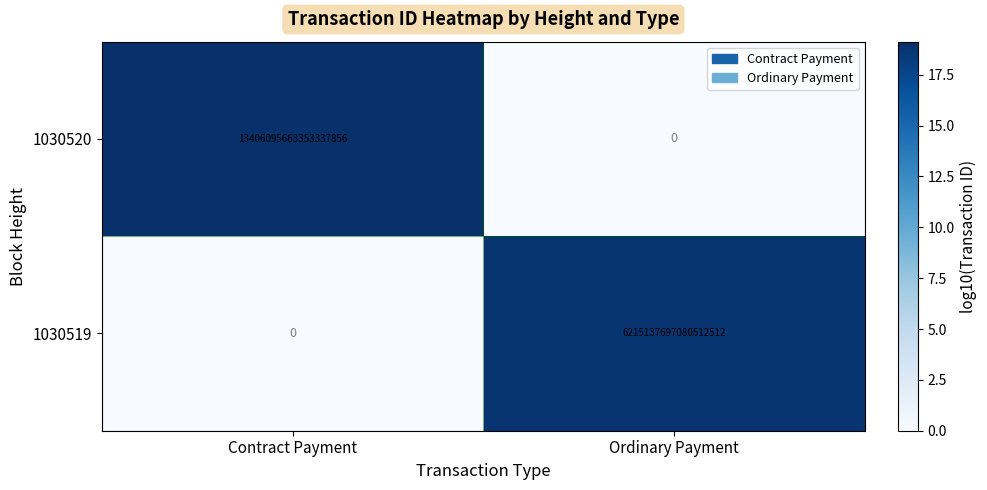

Where is 1030519 nearest to the value 3107568848540256256?

Contract Payment